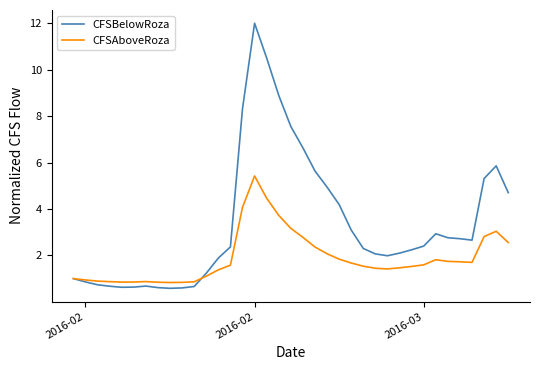

What is the lowest value of the CFSBelowRoza series?

0.6